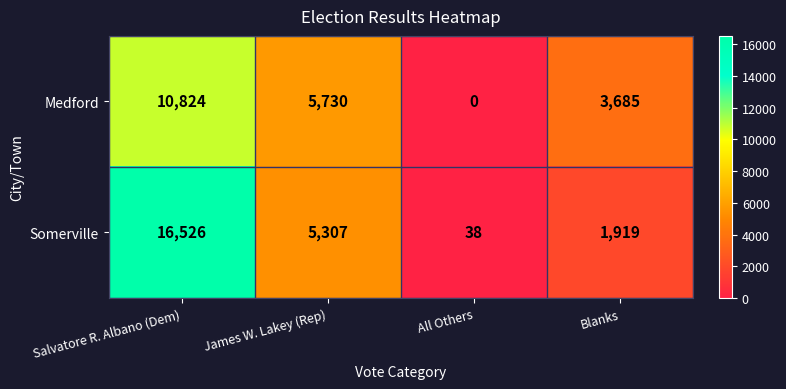

At which category does the chart reach its minimum across all series?

All Others